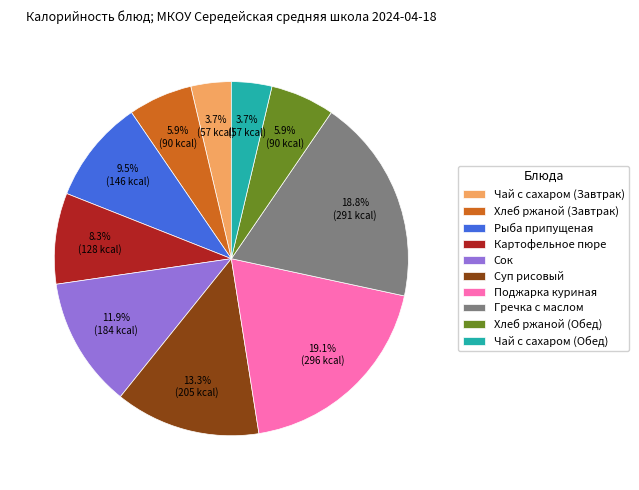

Is it true that Суп рисовый is 13% of the pie?

True